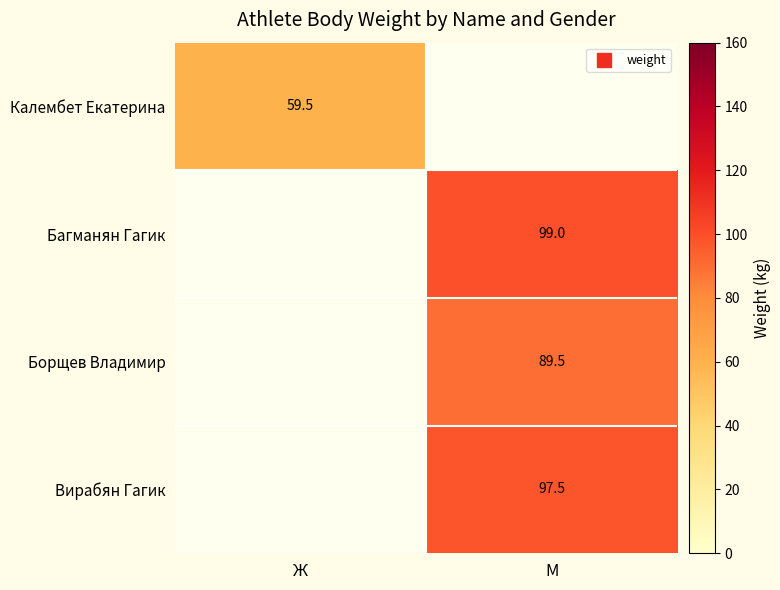

At how many categories does at least one series exceed 59?

2